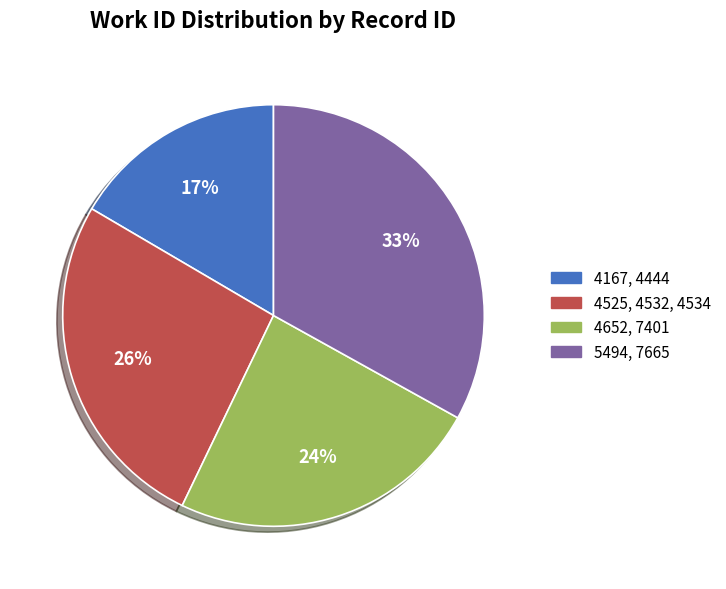

Do 4652, 7401 and 4167, 4444 together represent more than half of the pie?

No